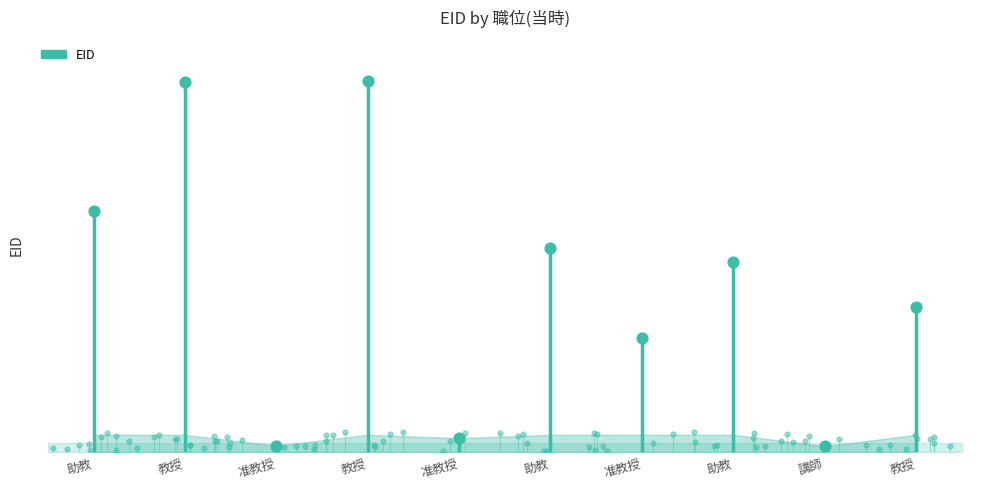

Approximately how many times larger is the value at 教授 compared to 准教授?

10.5